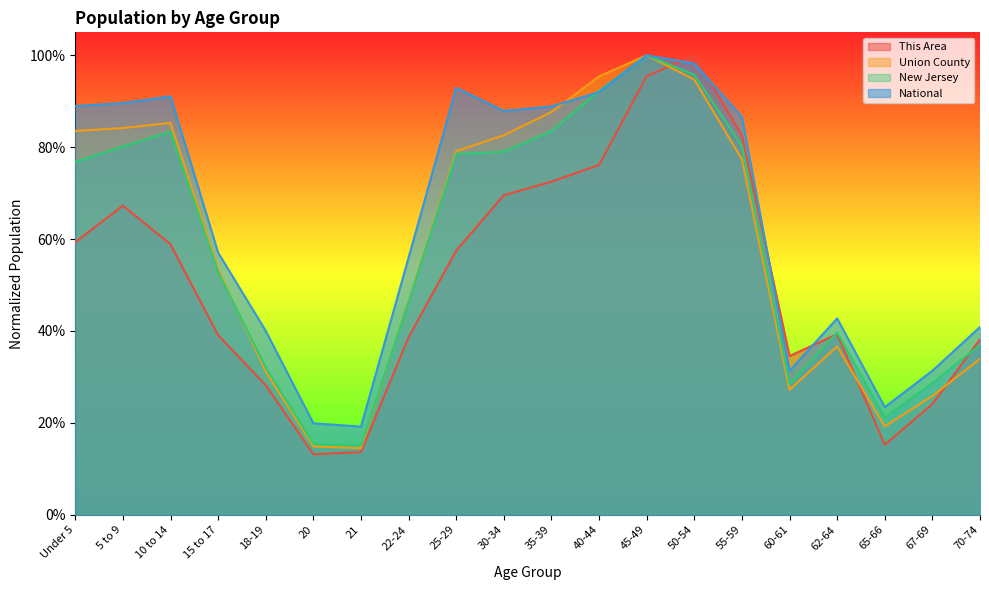

What is the value of the New Jersey point at the 8th from the left?

0.5